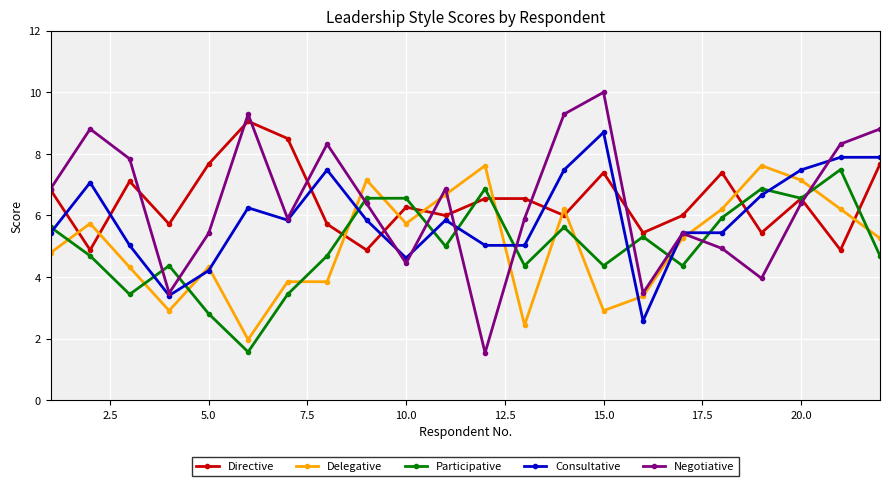

What is the greatest value displayed?

10.0